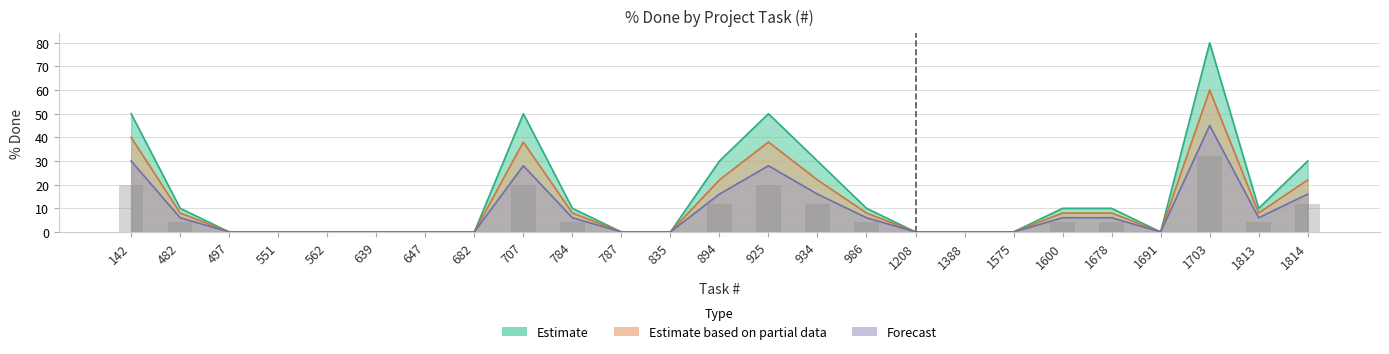

Which series has the largest range (max minus min)?

Estimate